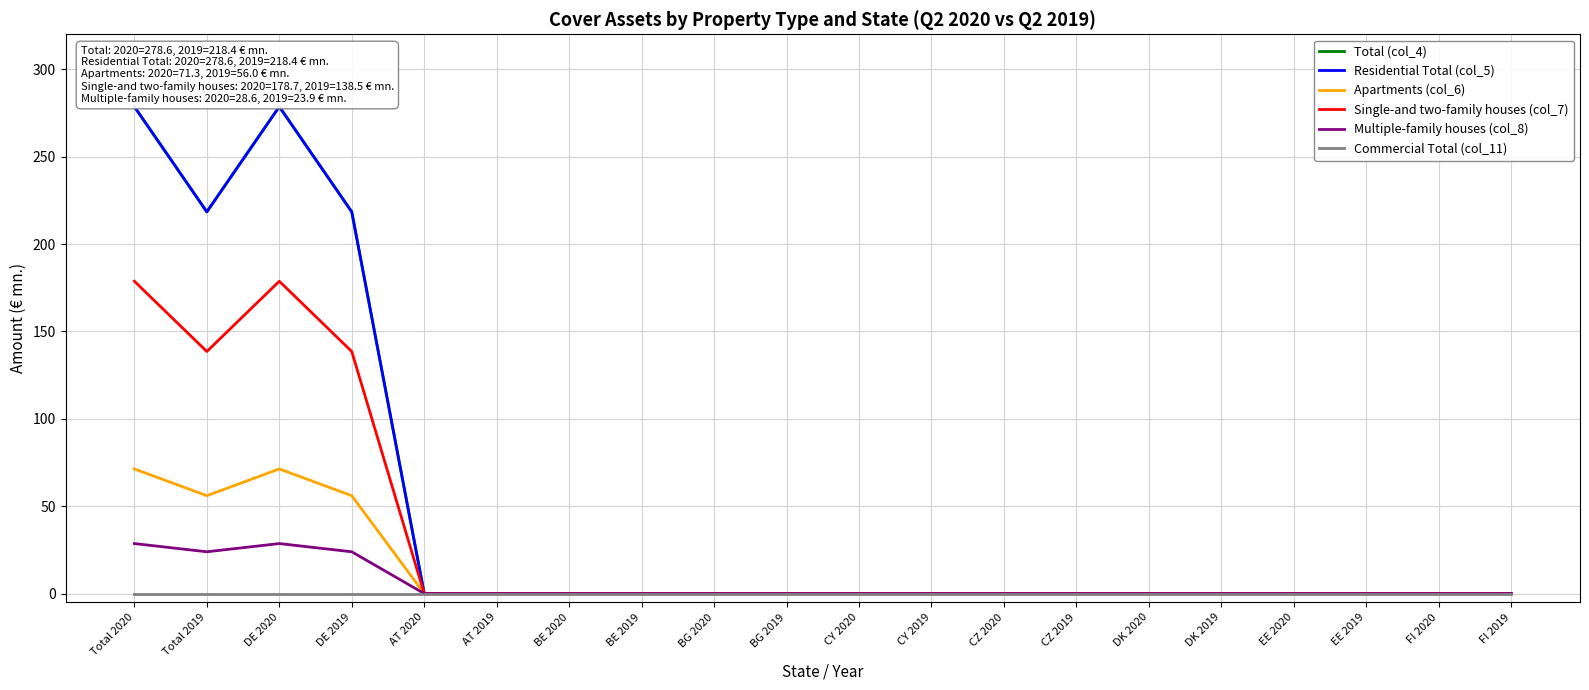

Which series has the largest total across all categories?

Total (col_4)